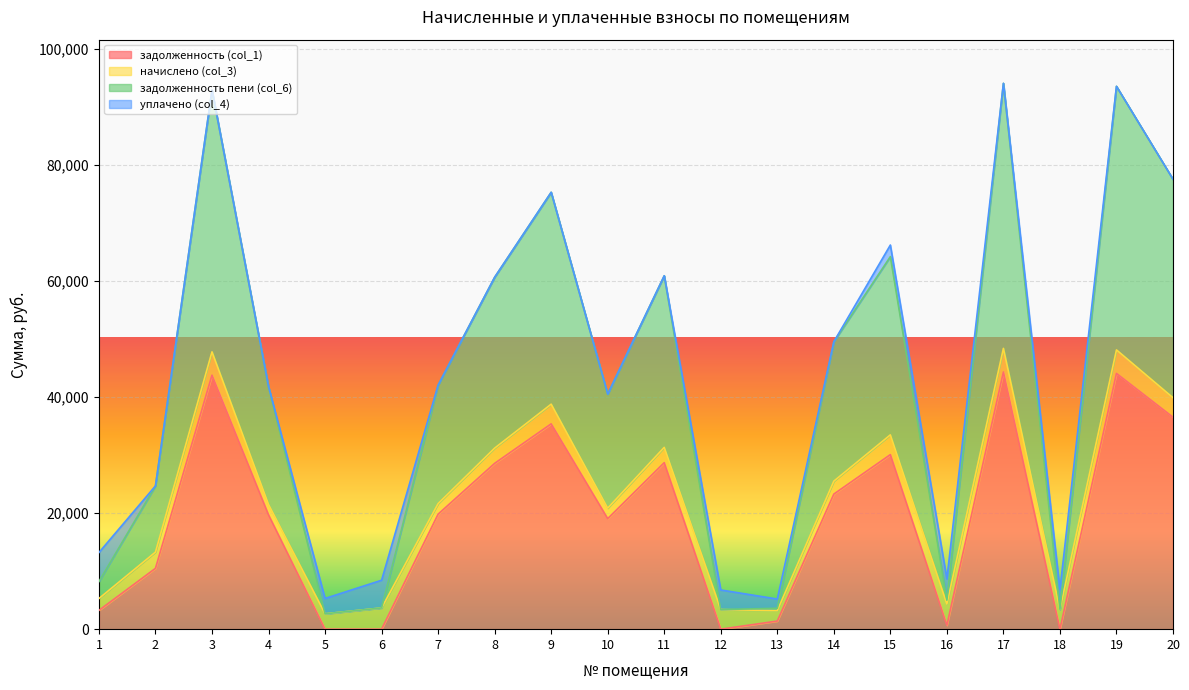

What is the value of the задолженность пени (col_6) point at the 7th from the left?

42038.2